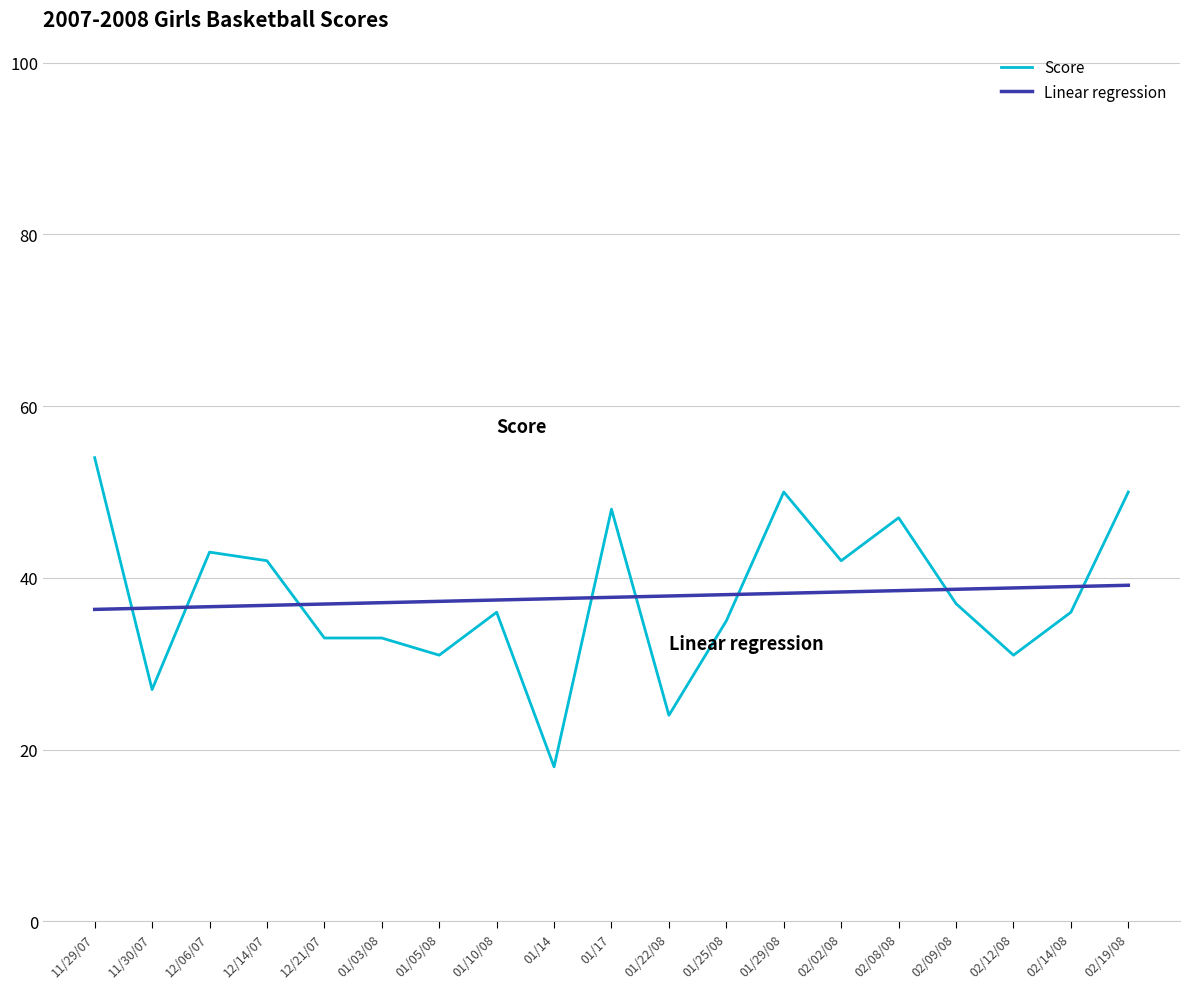

Rank the series by their maximum value, from lowest to highest.

Linear regression, Score